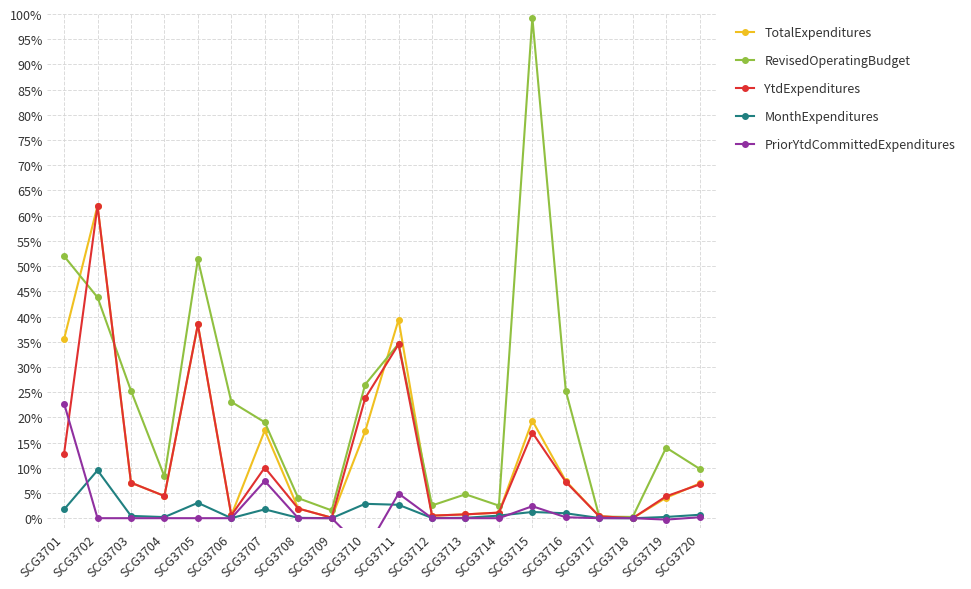

List the labels in order of YtdExpenditures value, largest first.

SCG3702, SCG3705, SCG3711, SCG3710, SCG3715, SCG3701, SCG3707, SCG3716, SCG3703, SCG3720, SCG3704, SCG3719, SCG3708, SCG3714, SCG3713, SCG3706, SCG3712, SCG3717, SCG3709, SCG3718